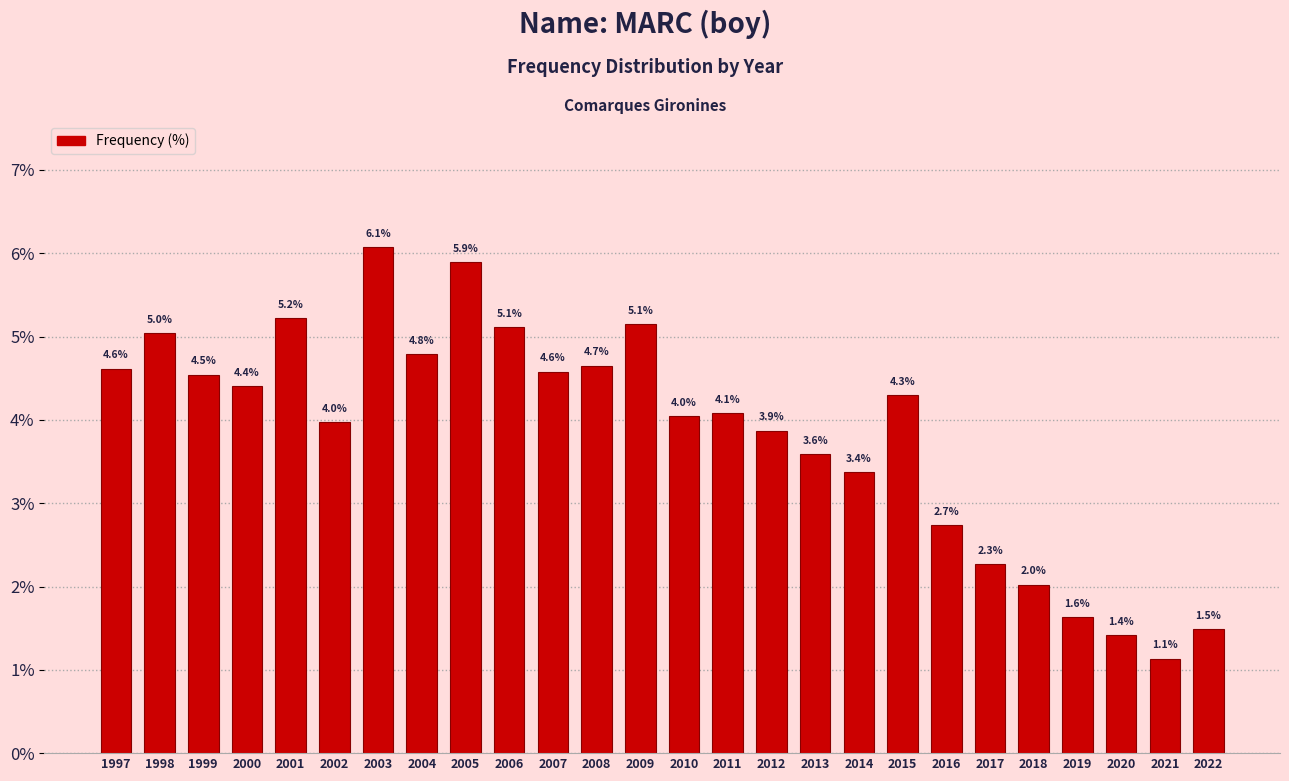

Reading left to right, what are all the values shown in this chart?

1997=4.6	1998=5.0	1999=4.5	2000=4.4	2001=5.2	2002=4.0	2003=6.1	2004=4.8	2005=5.9	2006=5.1	2007=4.6	2008=4.7	2009=5.1	2010=4.0	2011=4.1	2012=3.9	2013=3.6	2014=3.4	2015=4.3	2016=2.7	2017=2.3	2018=2.0	2019=1.6	2020=1.4	2021=1.1	2022=1.5